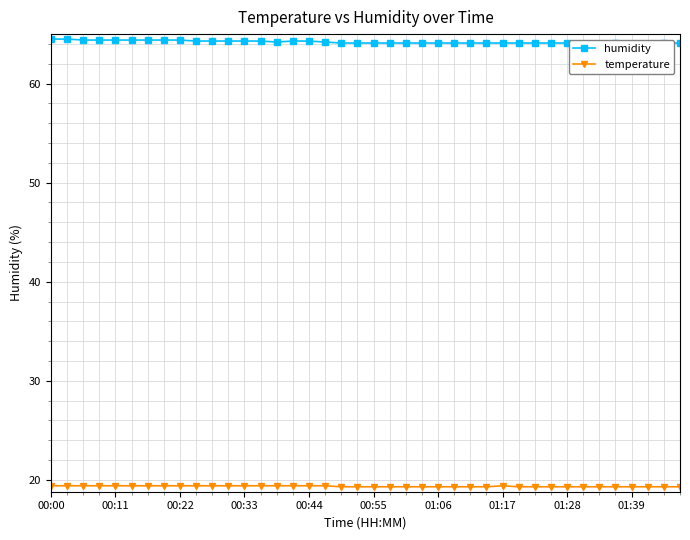

True or false: temperature has a value of 19.3 at 01:39.

True